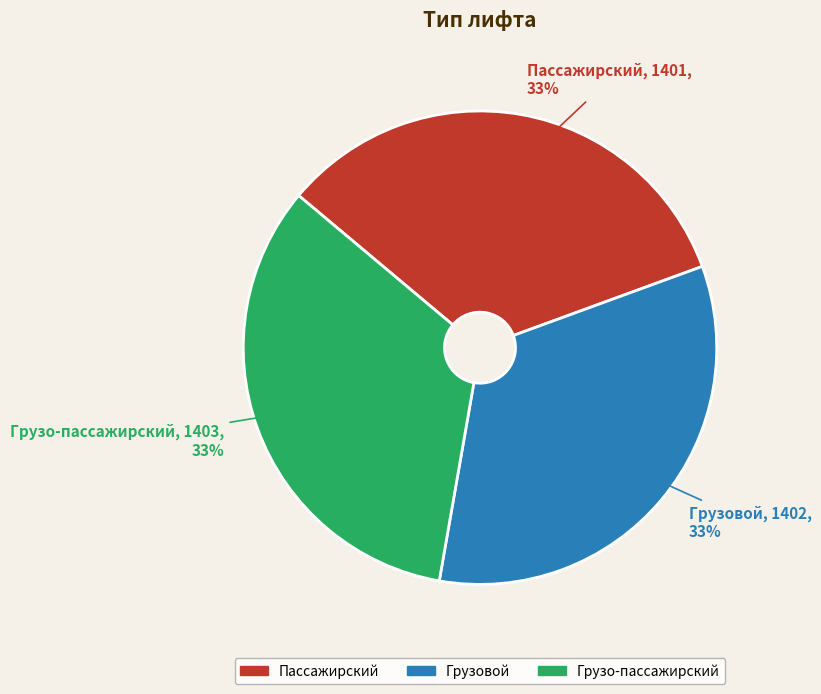

To the nearest percent, what percentage of the pie is Пассажирский?

33%